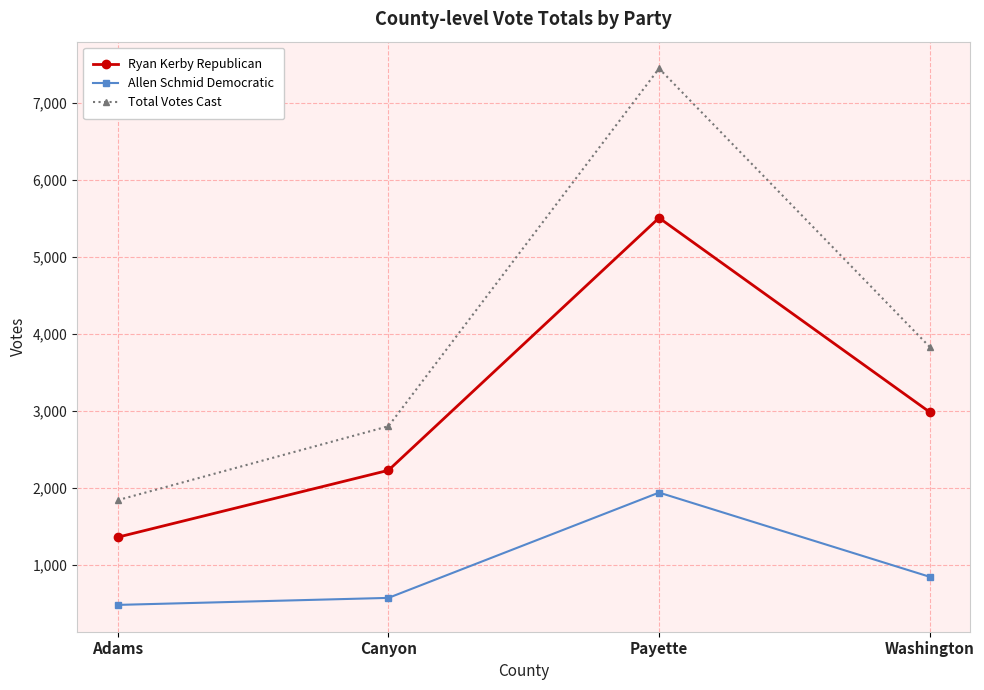

The Ryan Kerby Republican series shows 3587 at Canyon. True or false?

False